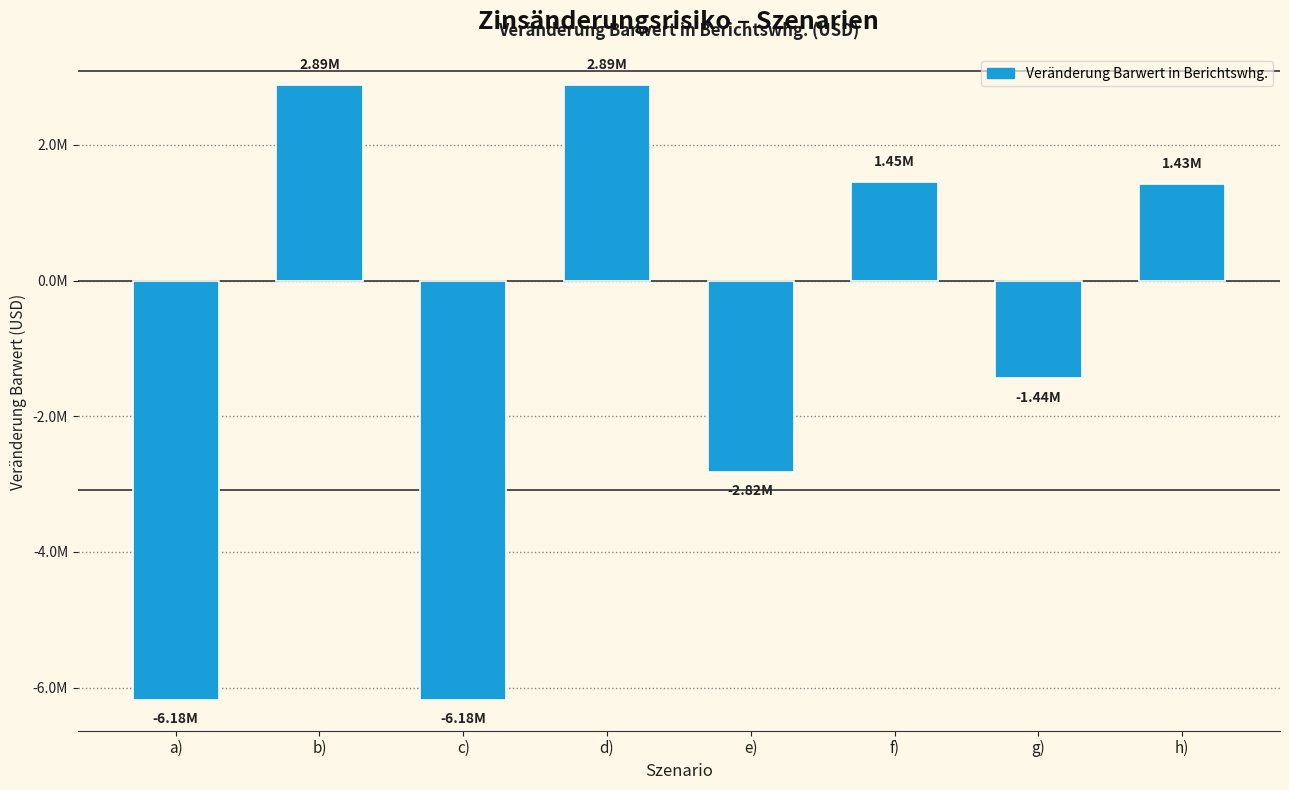

Are the bars horizontal?

No